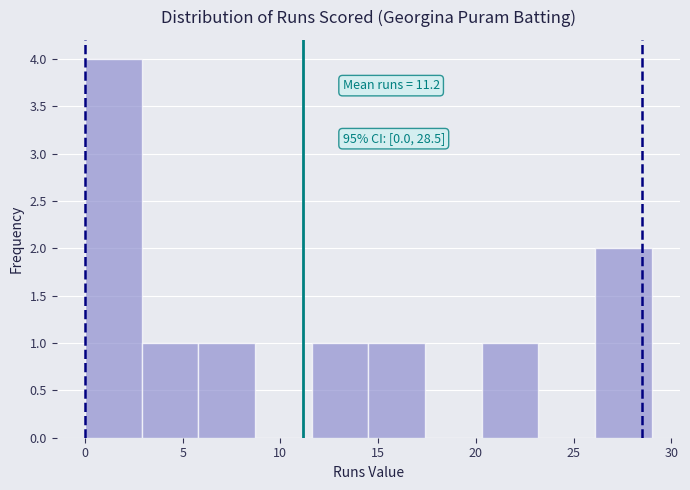

Over which range of the x-axis is the bar tallest?

0.0 to 2.9